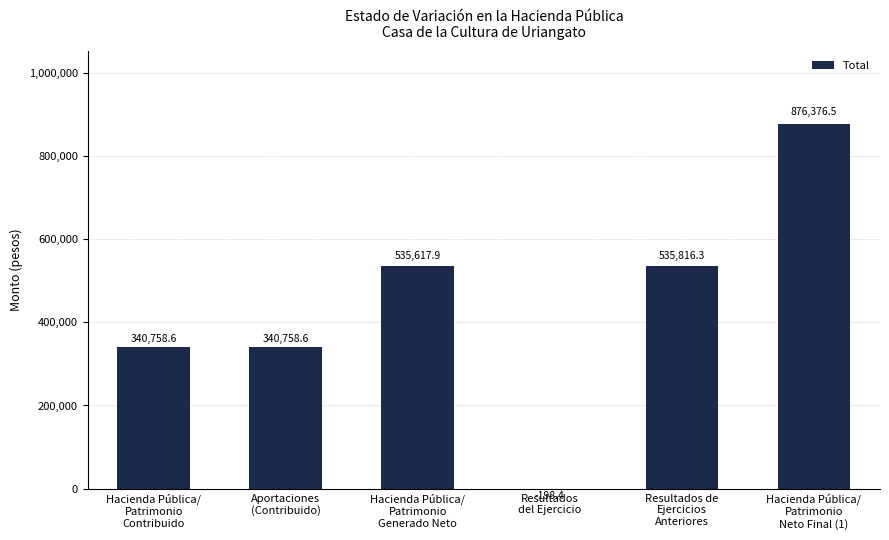

What is the maximum value shown in the chart?

876376.5